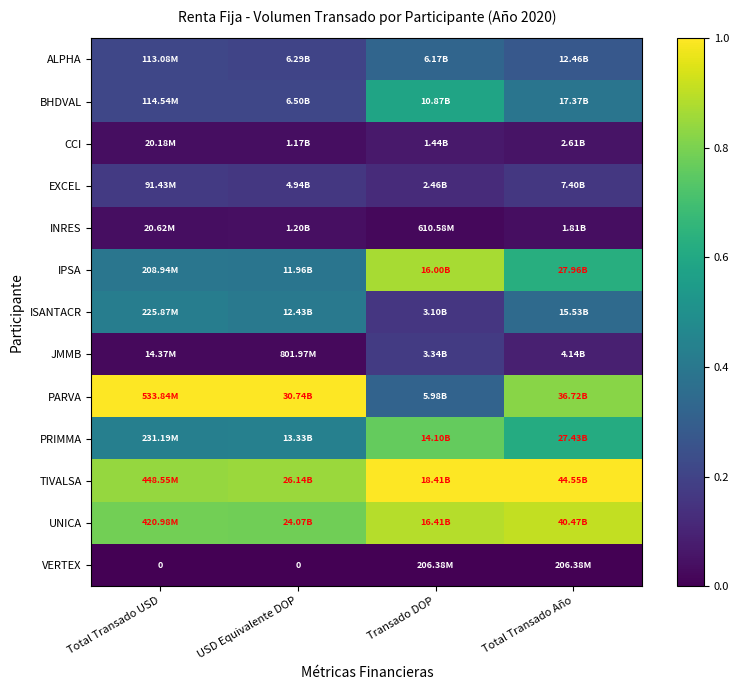

Between Transado DOP and Total Transado Año, which series saw the biggest shift?

PARVA